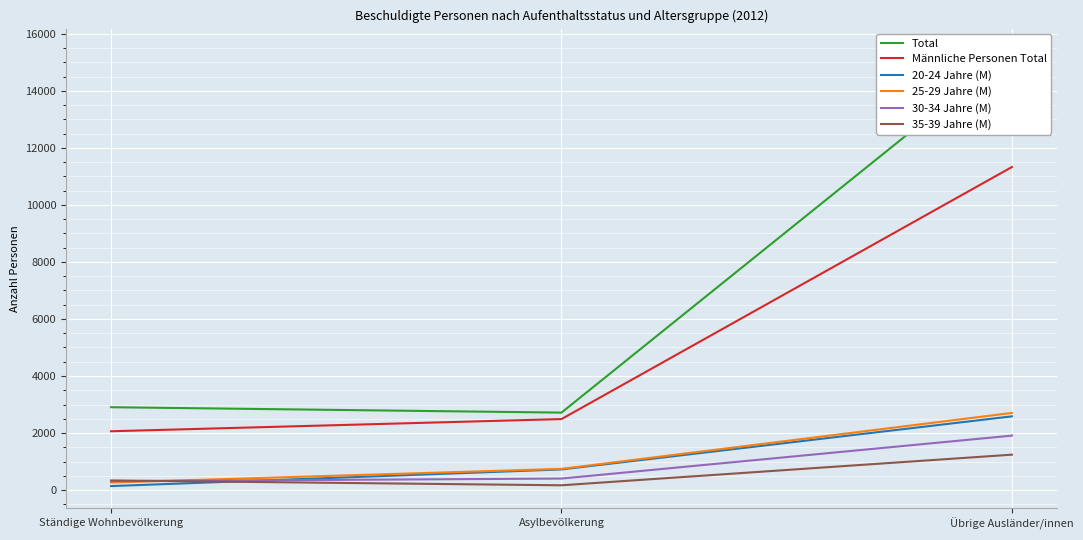

How many 20-24 Jahre (M) values are between 139 and 2585?

3